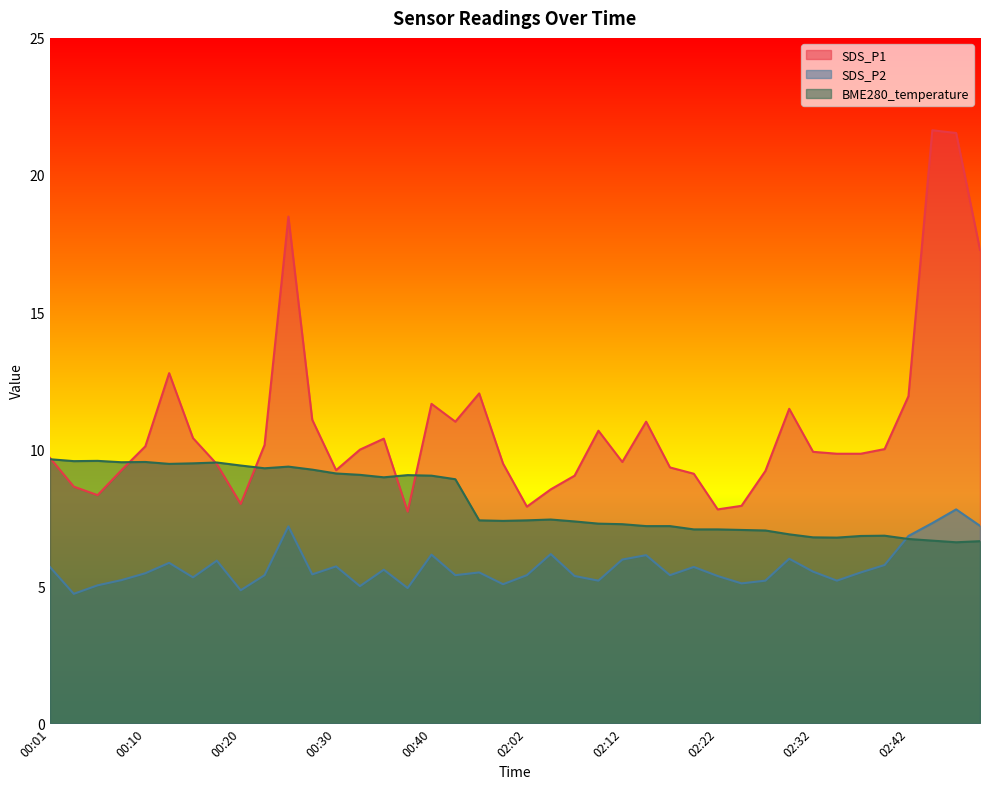

At which label does SDS_P2 reach its peak?

02:47